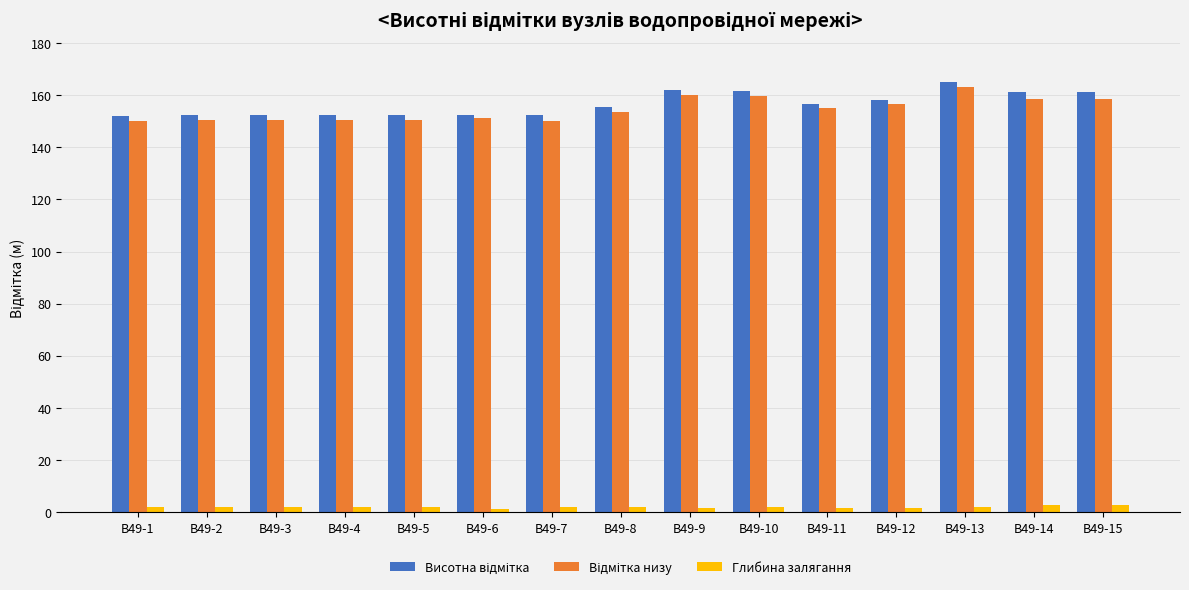

At how many categories does at least one series exceed 89?

15